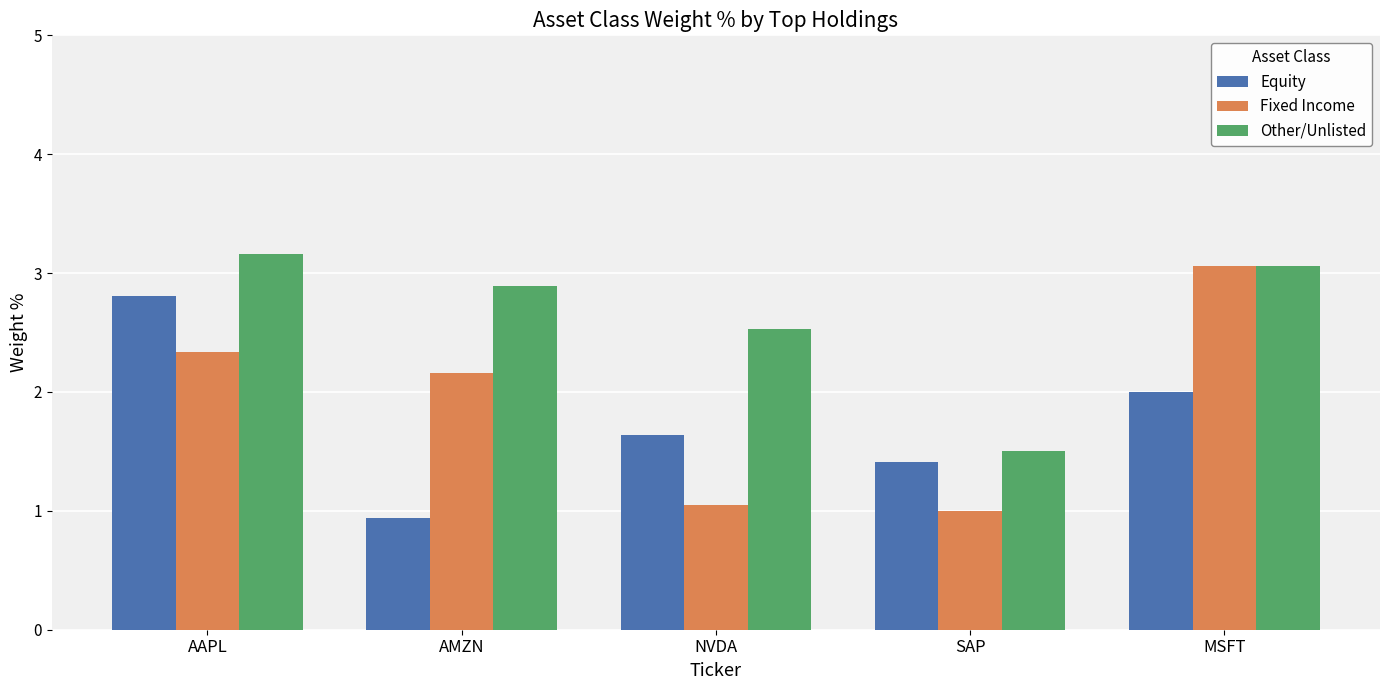

What is the total value across all series at AAPL?

8.3